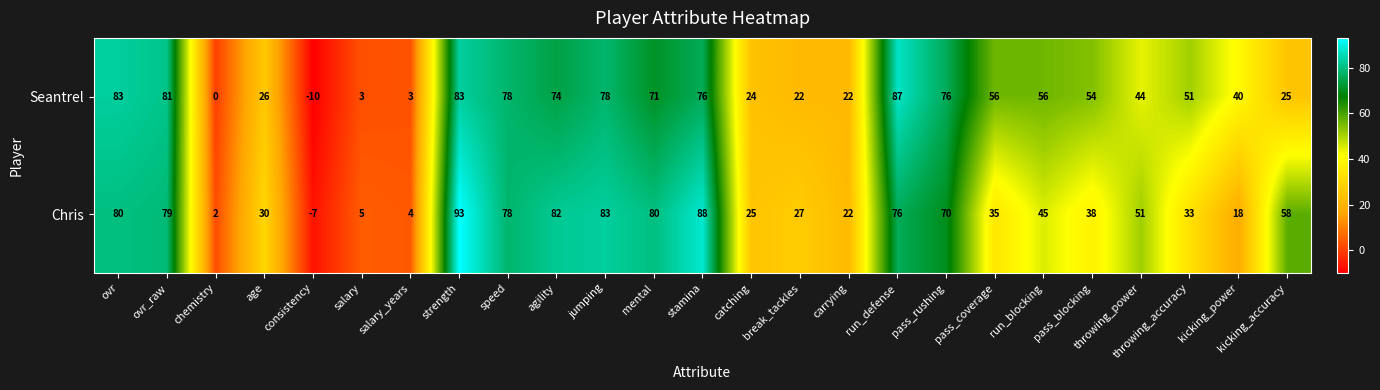

At which category does the chart reach its minimum across all series?

consistency